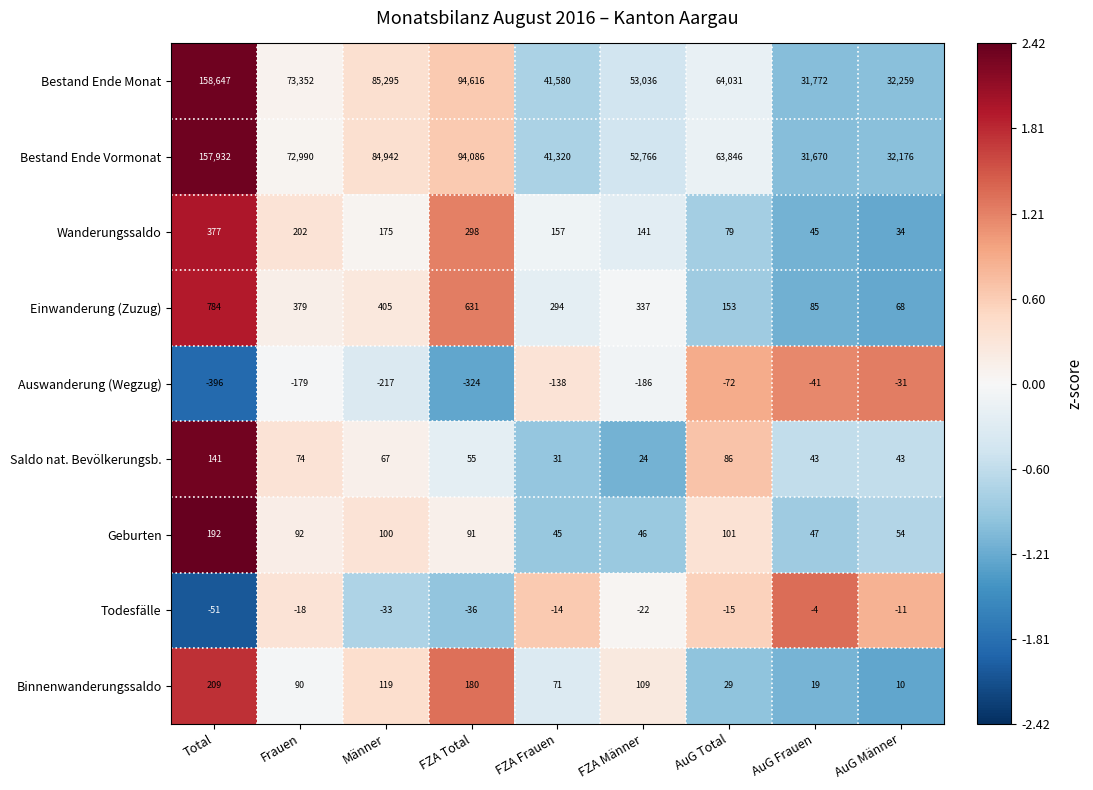

Is it true that Bestand Ende Monat equals 79069 at FZA Männer?

False